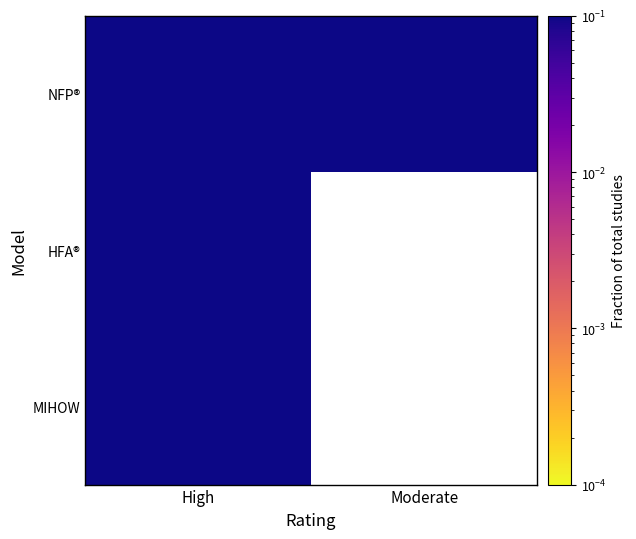

What is the spread (max minus min) of values at High?

0.1